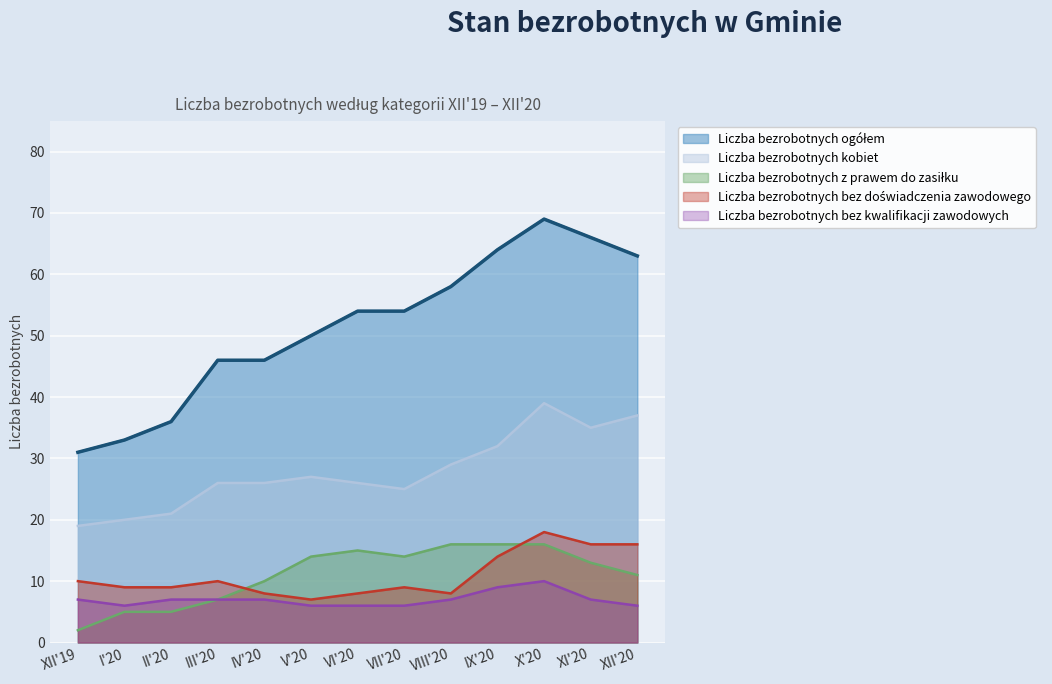

In Liczba bezrobotnych bez kwalifikacji zawodowych, how many points are lower than both neighbors (excluding endpoints)?

1